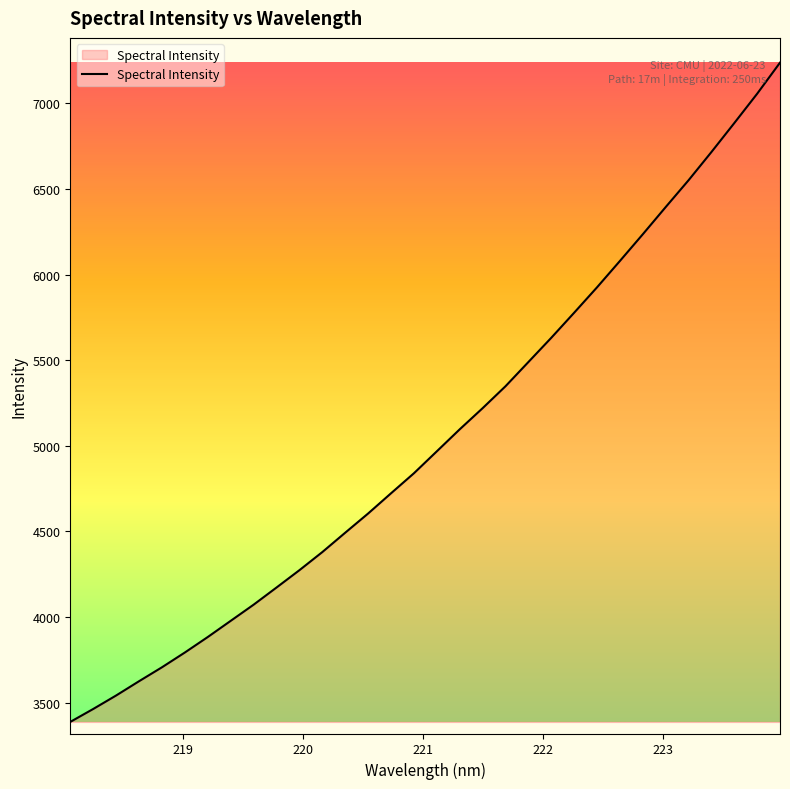

What is the greatest value displayed?

7238.1